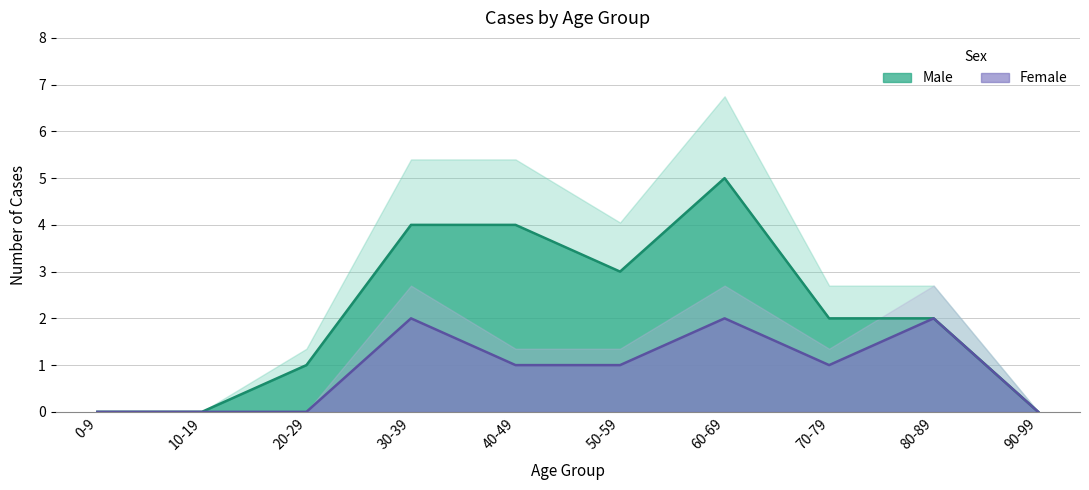

At which category does Female reach its first local peak?

30-39